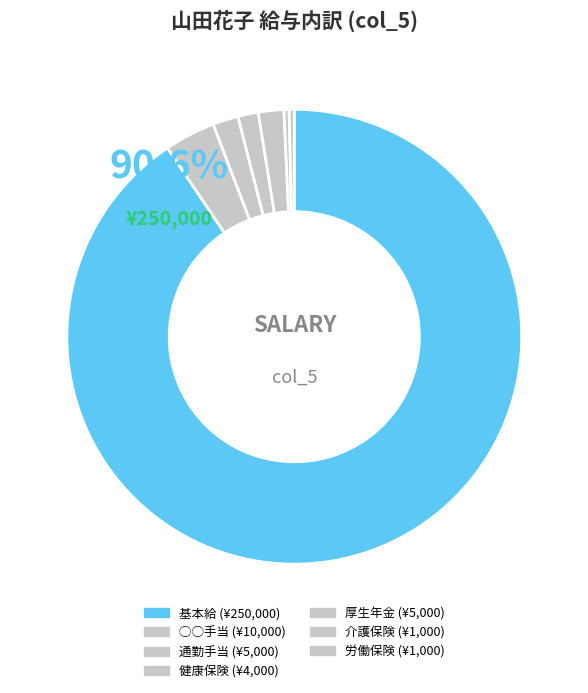

What percentage do 介護保険 and 基本給 together represent?

90.9%